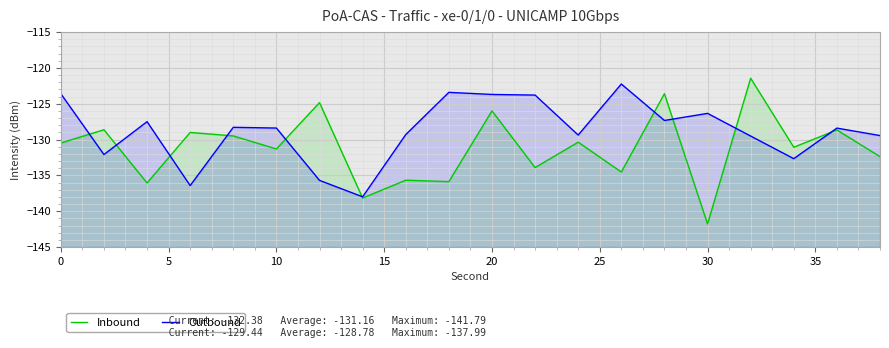

Reading left to right, transcribe all the data shown in this chart.

Inbound: -130.5	-128.6	-136.1	-129.0	-129.5	-131.3	-124.8	-138.2	-135.7	-135.9	-126.0	-133.9	-130.4	-134.5	-123.6	-141.8	-121.4	-131.1	-128.7	-132.4
Outbound: -123.6	-132.1	-127.5	-136.4	-128.3	-128.4	-135.7	-138.0	-129.3	-123.4	-123.7	-123.8	-129.4	-122.2	-127.3	-126.3	-129.5	-132.7	-128.4	-129.4